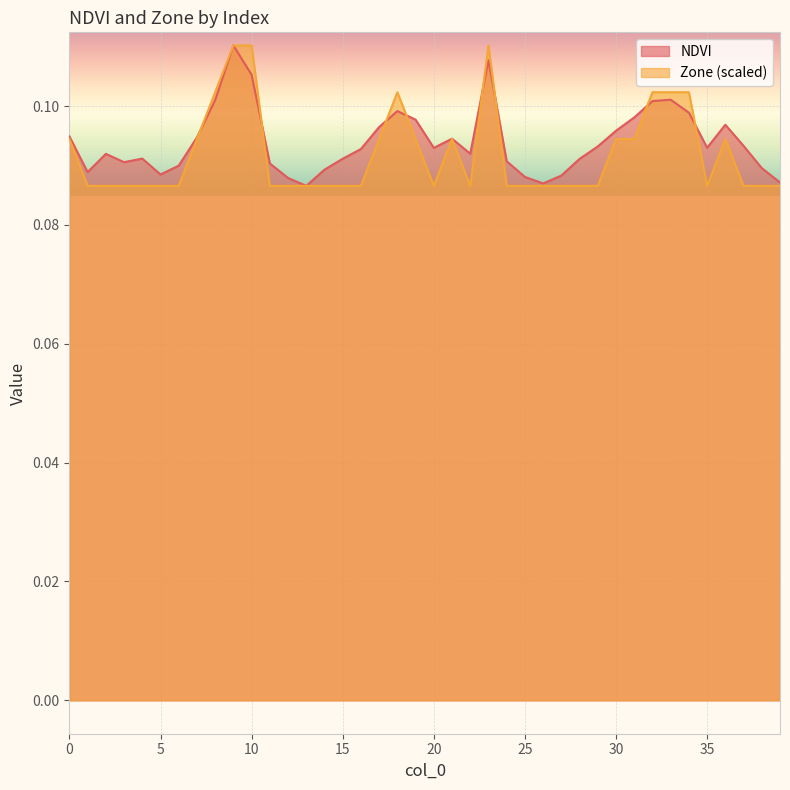

How many NDVI values are between 0 and 1?

40